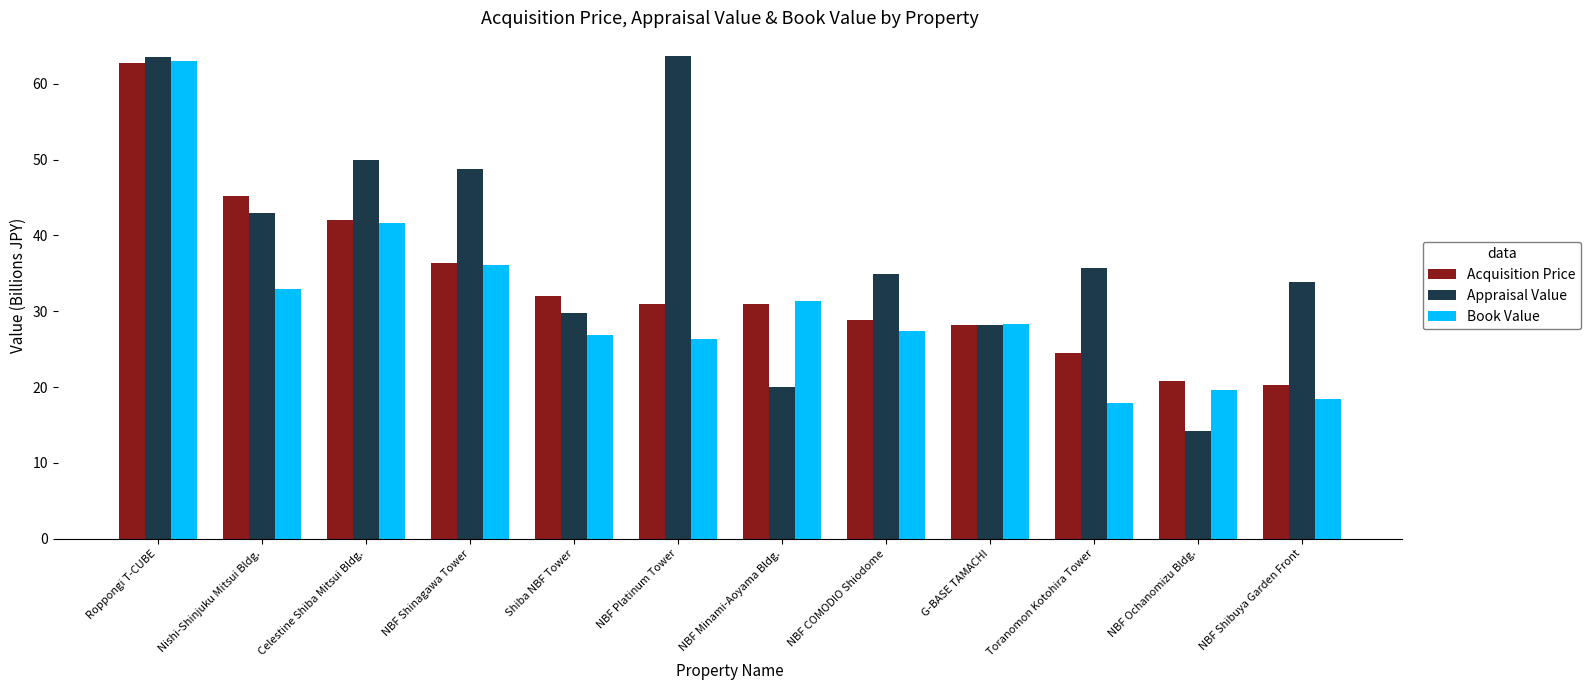

What is the difference between the Book Value values at Shiba NBF Tower and Toranomon Kotohira Tower?

9.0